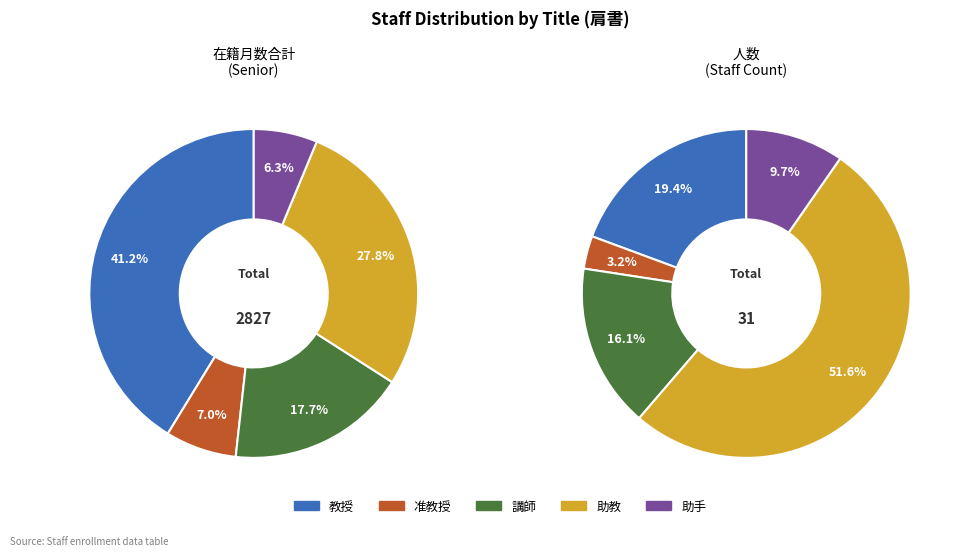

How many slices are in this pie chart?

5